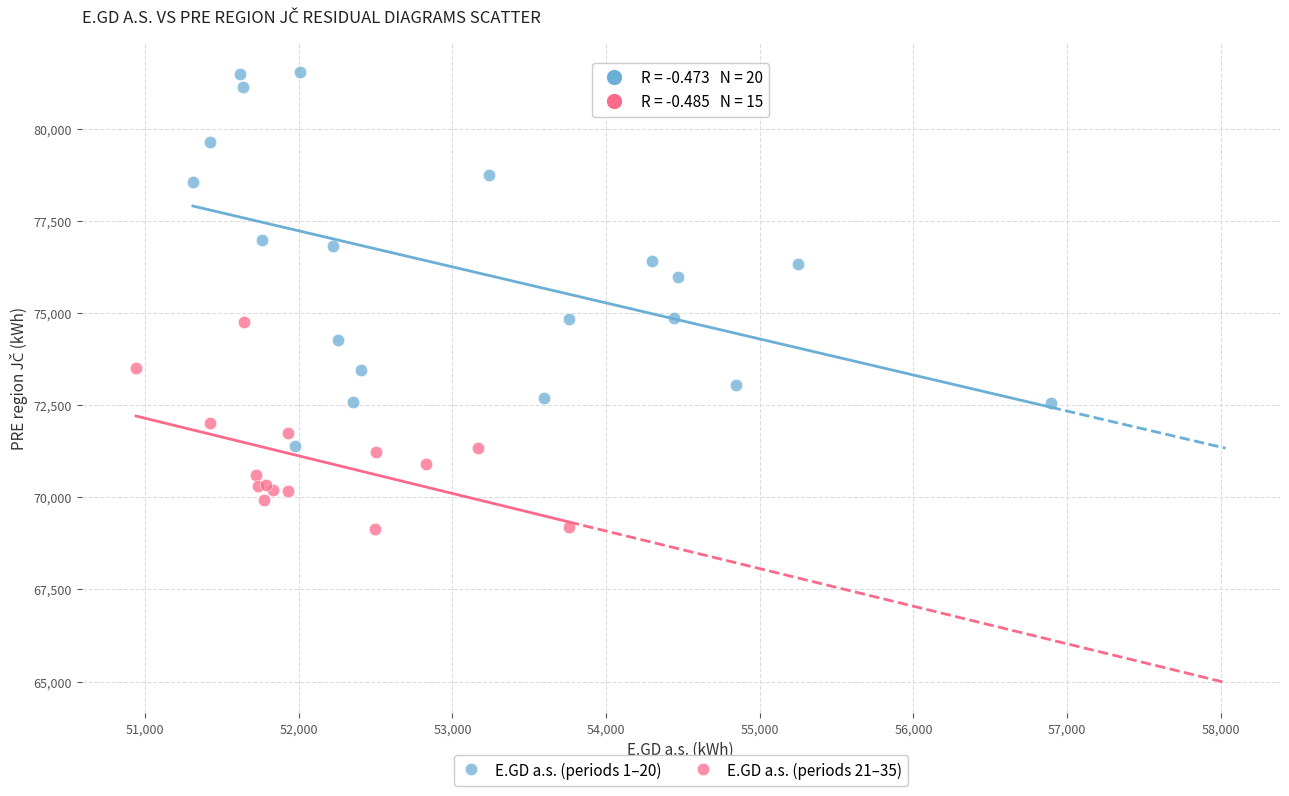

Which series contains the highest Y value?

E.GD a.s. (periods 1–20)